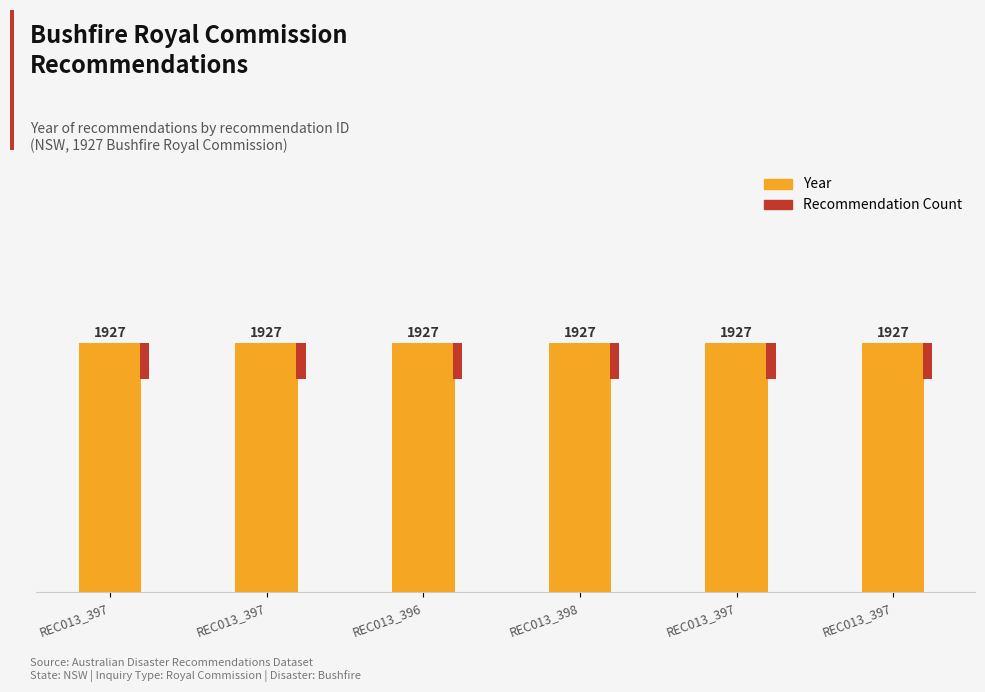

What are all the series names shown in the legend?

Year, Recommendation Count